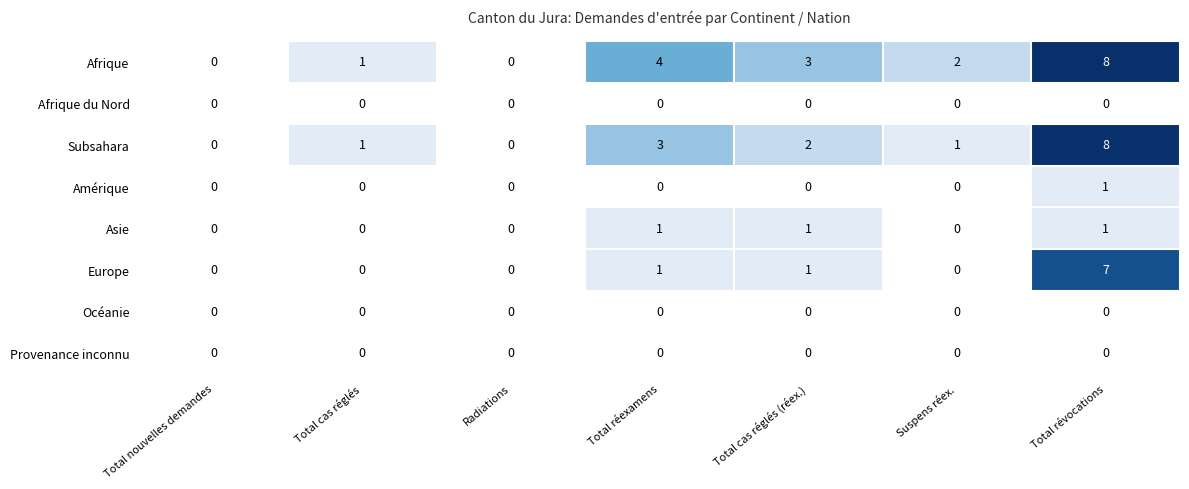

What is the spread (max minus min) of values at Total cas réglés (réex.)?

3